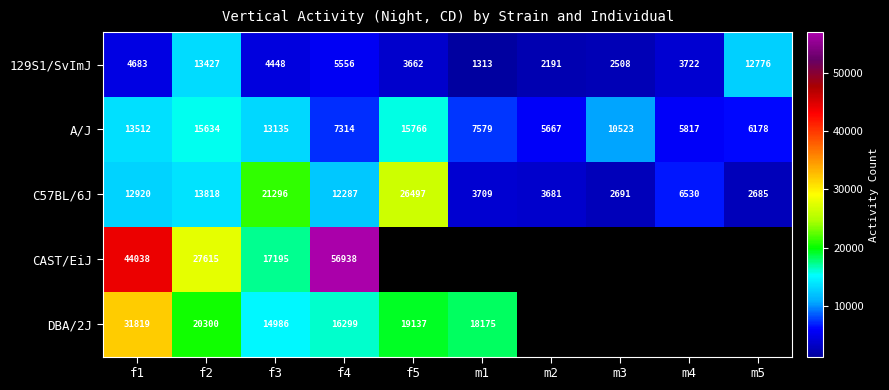

Is the value of CAST/EiJ at f4 greater than the value of 129S1/SvImJ at f2?

Yes